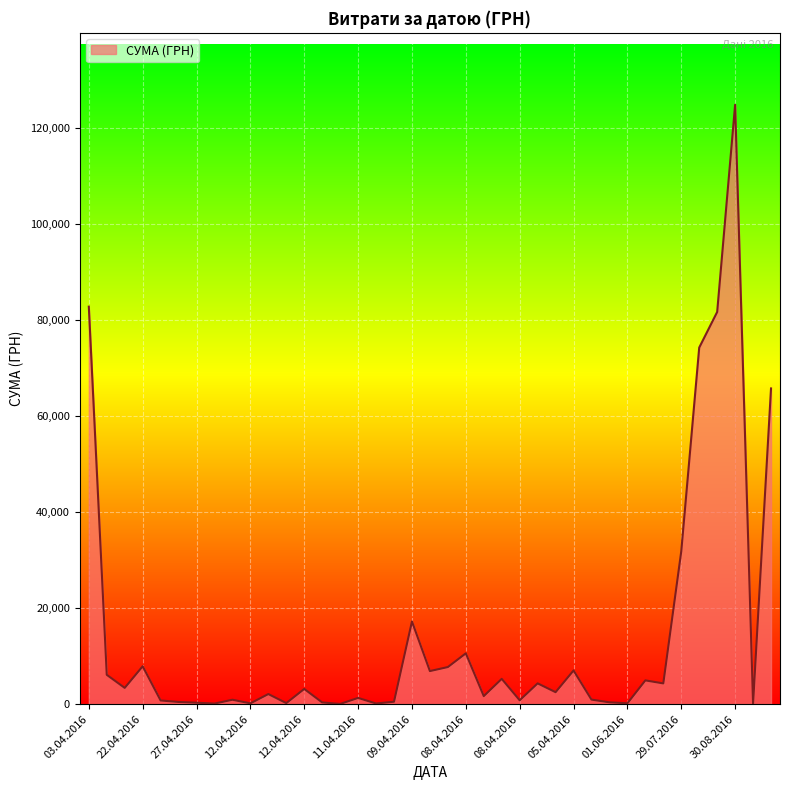

How many categories are shown in the chart?

39